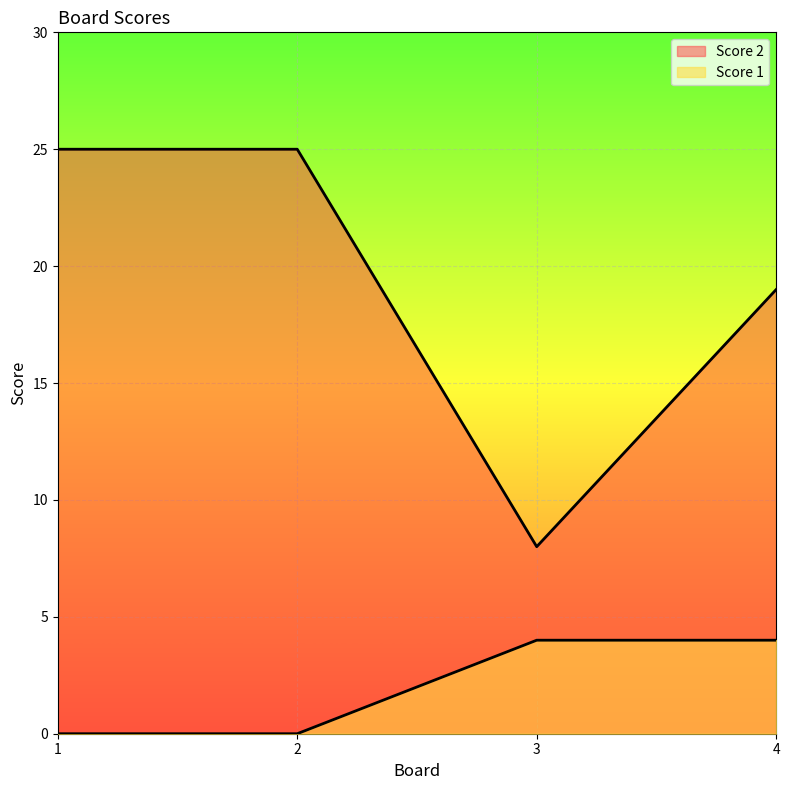

Count the Score 1 values in the range 0 to 4.

4